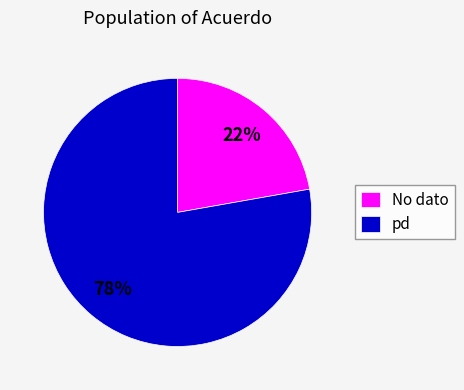

Which has a higher value, pd or No dato?

pd